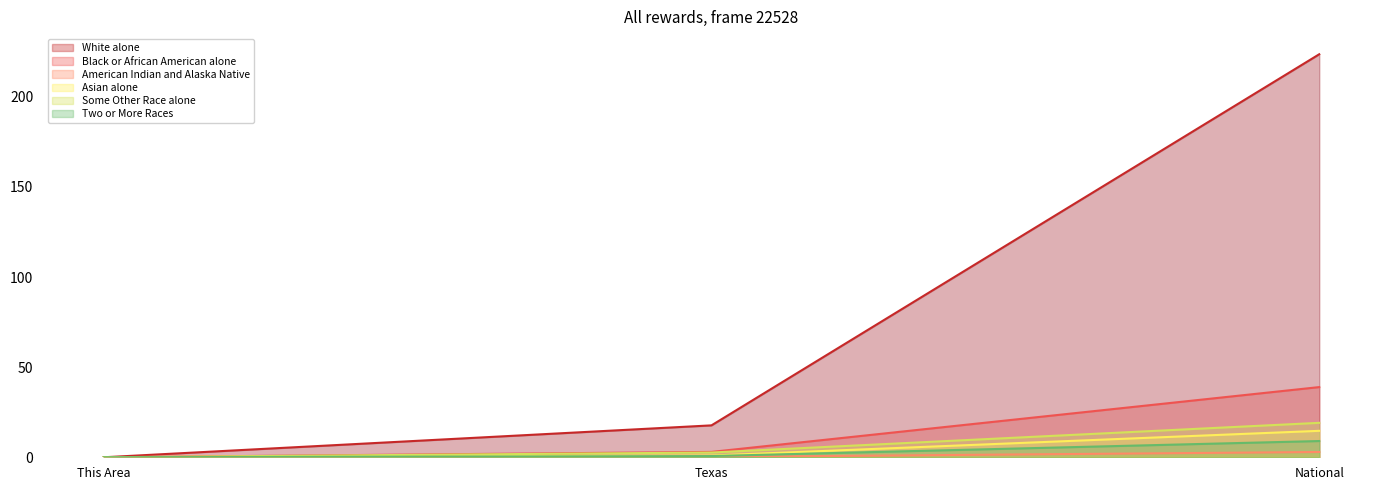

What is the spread (max minus min) of values at National?

220.6